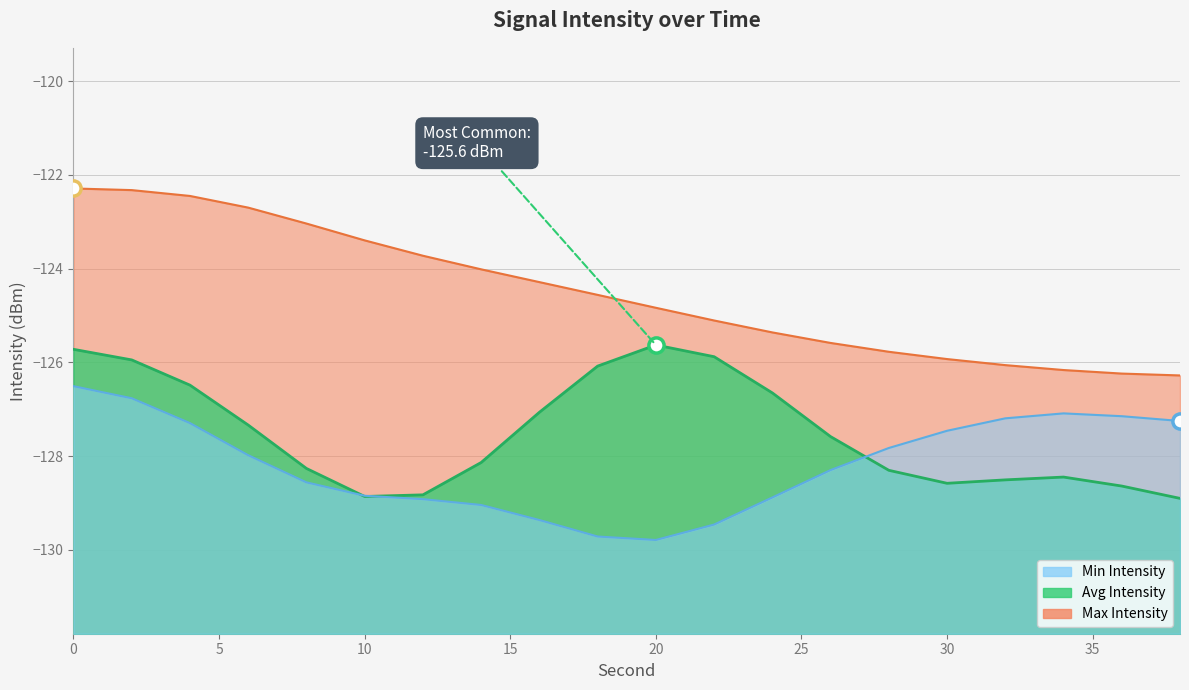

Is the value of Max Intensity at 22 greater than the value of Avg Intensity at 14?

Yes